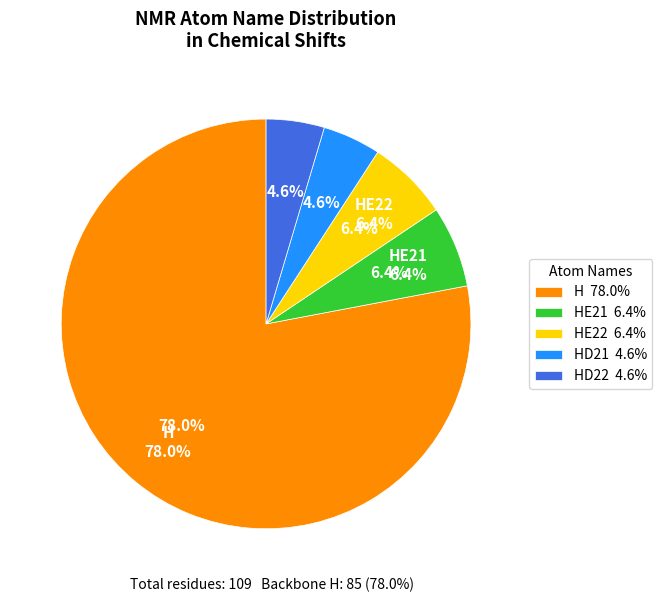

True or false: HD22 accounts for 1% of the total.

False